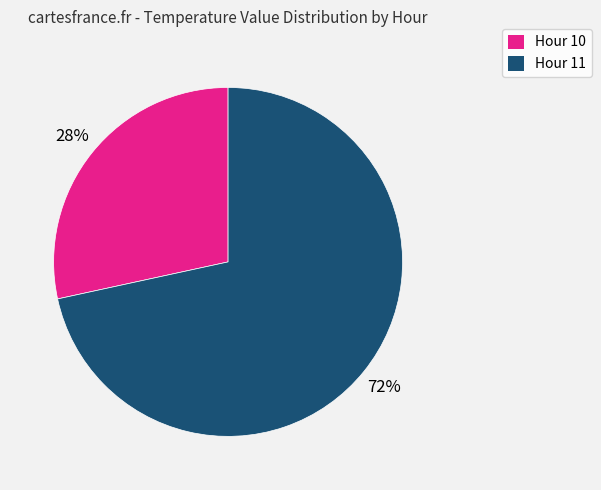

Is there any slice that represents more than half of the pie?

Yes